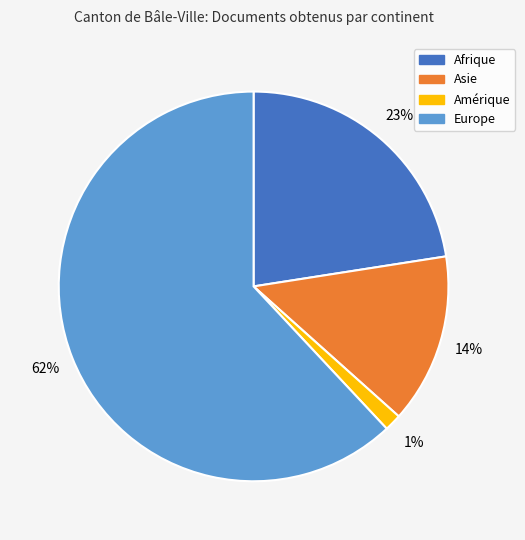

Combined, do Amérique and Europe account for over 50%?

Yes